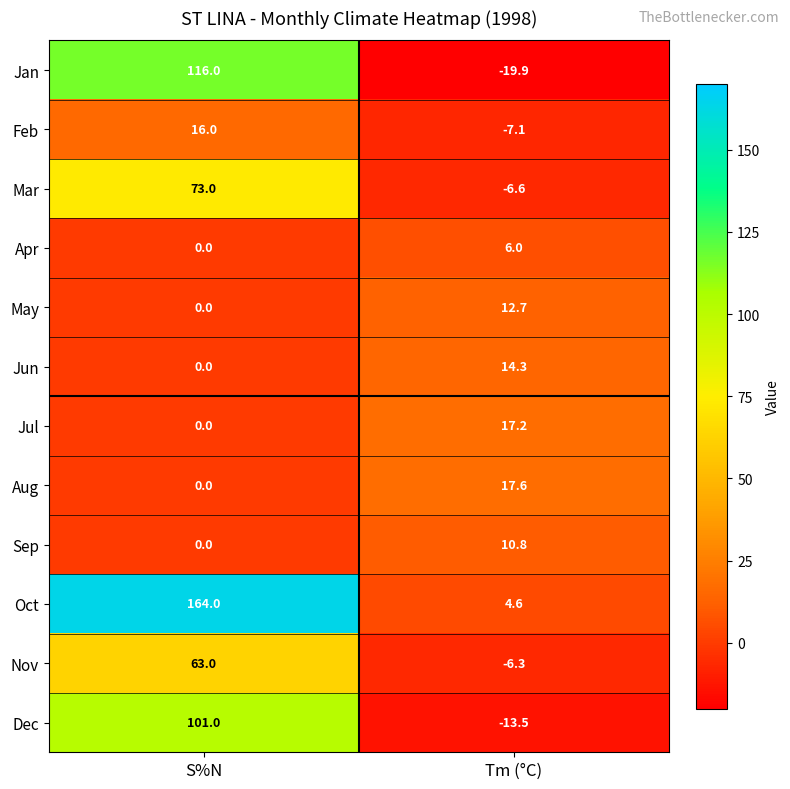

At which category is the sum across all series the highest?

S%N